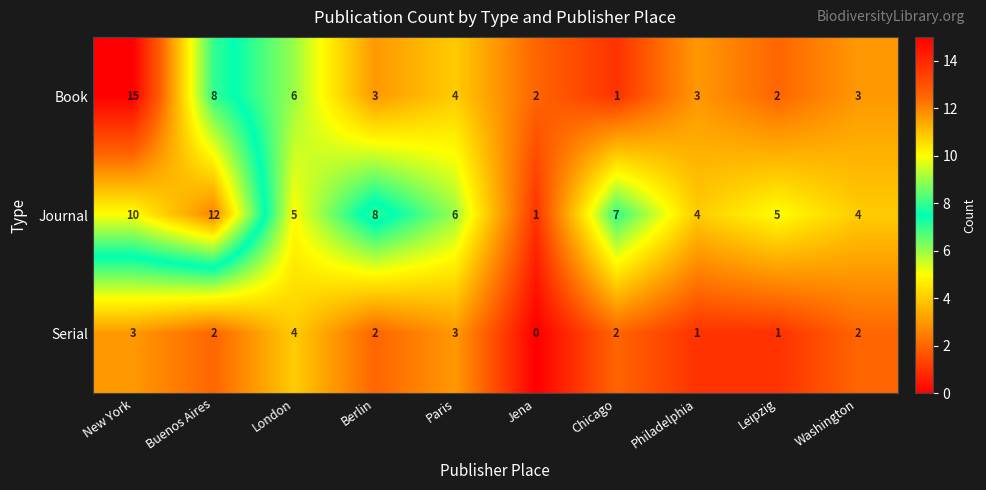

At which category is the sum across all series the highest?

New York